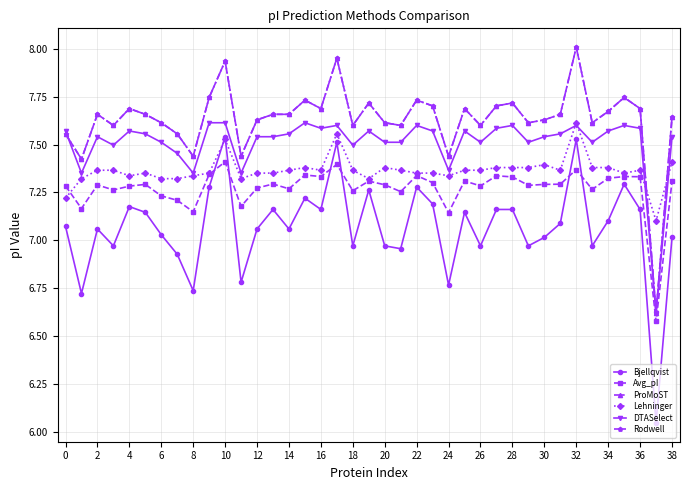

How many interior local peaks does the DTASelect series have?

10